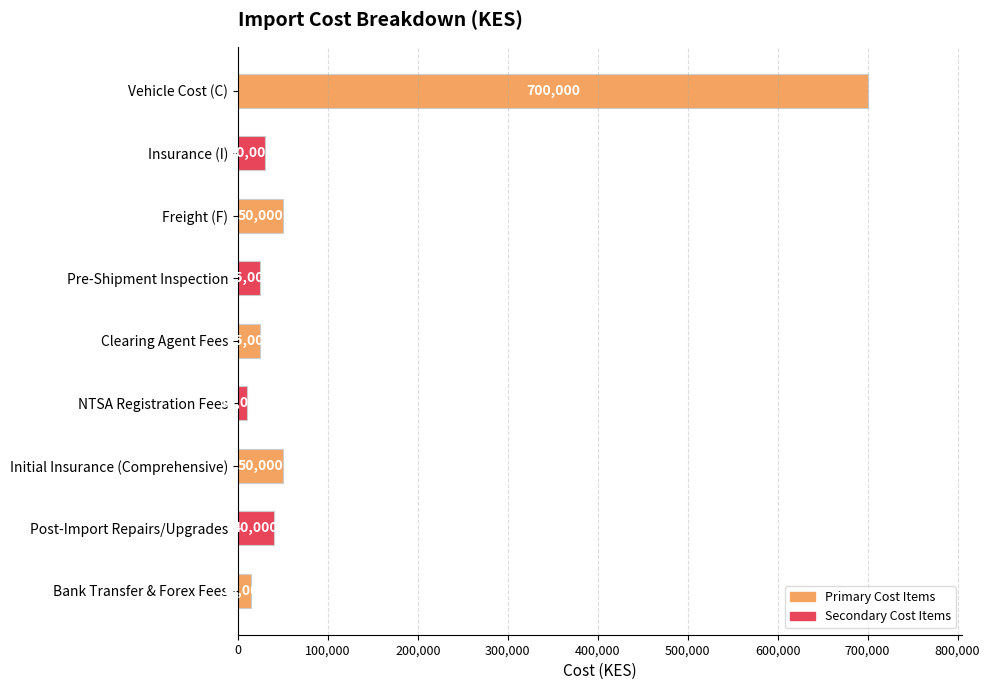

Is it true that the value at Initial Insurance (Comprehensive) is 20450?

False